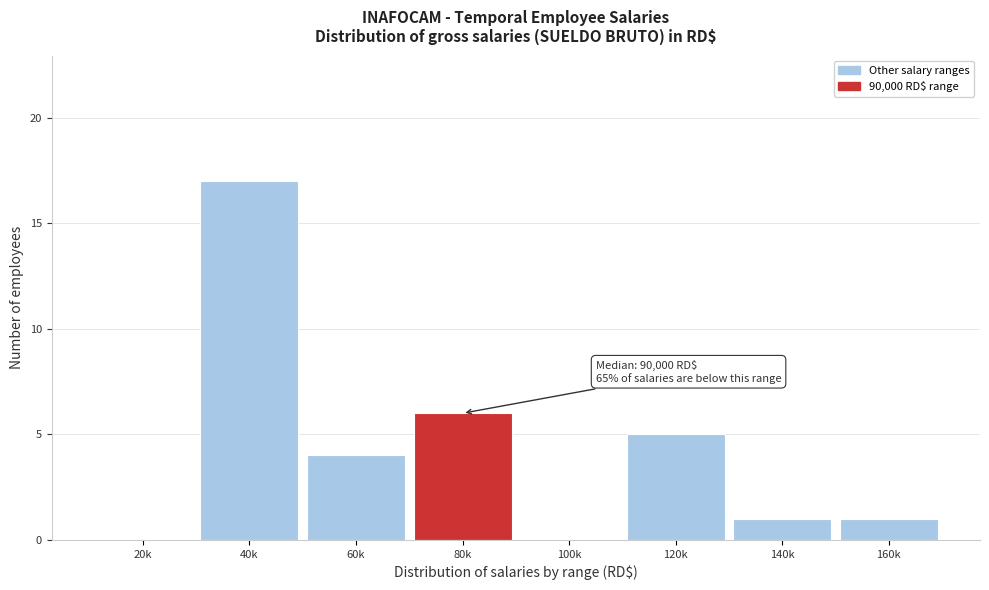

Reading left to right, what are all the values shown in this chart?

20k=0	40k=17	60k=4	80k=6	100k=0	120k=5	140k=1	160k=1